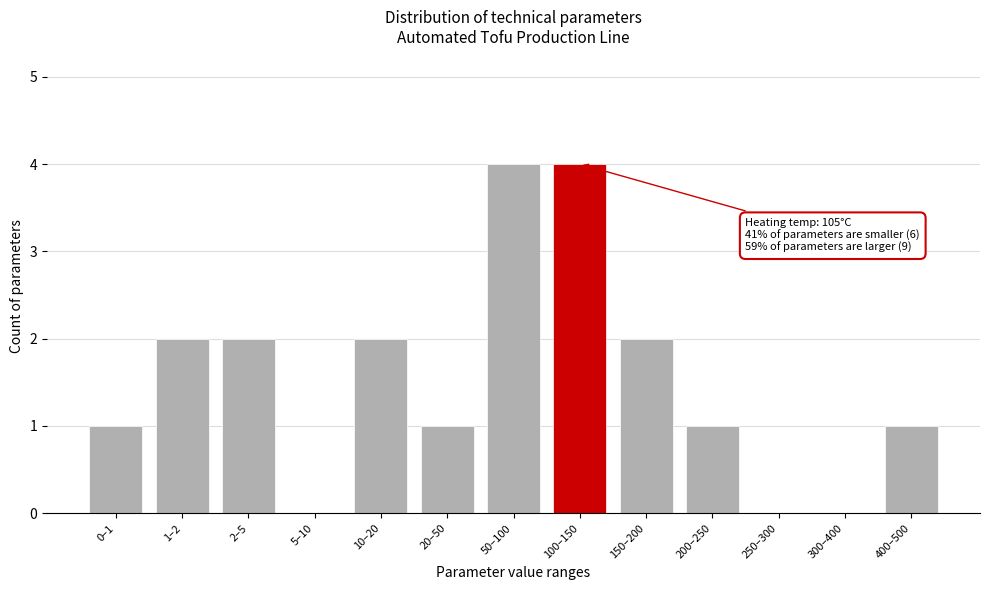

Reading left to right, what are all the values shown in this chart?

0–1=1	1–2=2	2–5=2	5–10=0	10–20=2	20–50=1	50–100=4	100–150=4	150–200=2	200–250=1	250–300=0	300–400=0	400–500=1